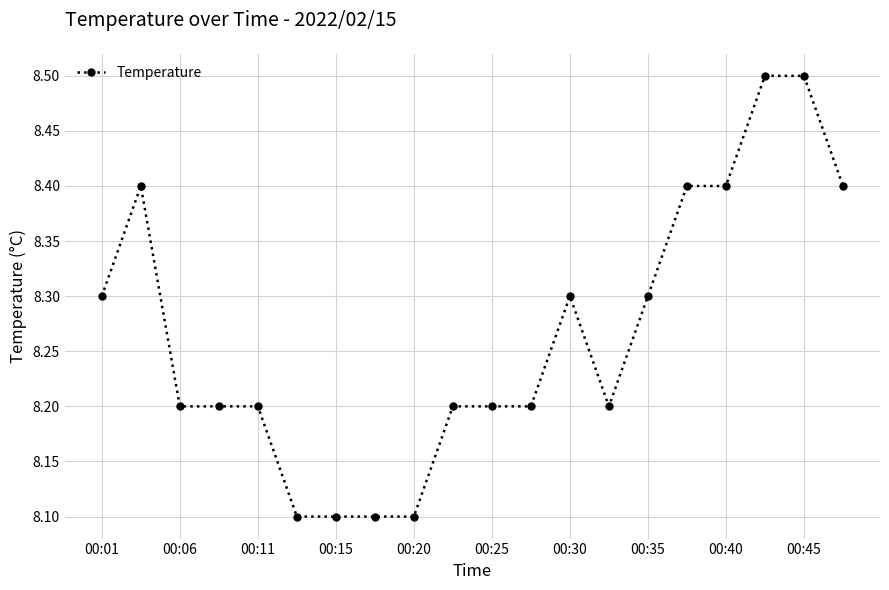

What is the sum of all values?

165.3